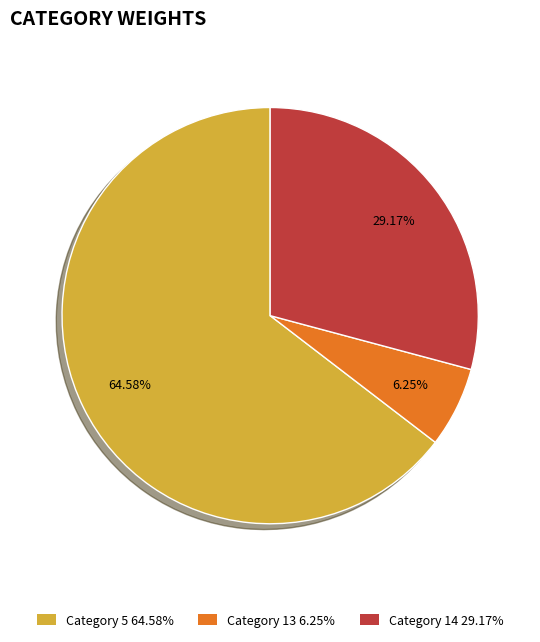

Is there a majority slice in this chart?

Yes